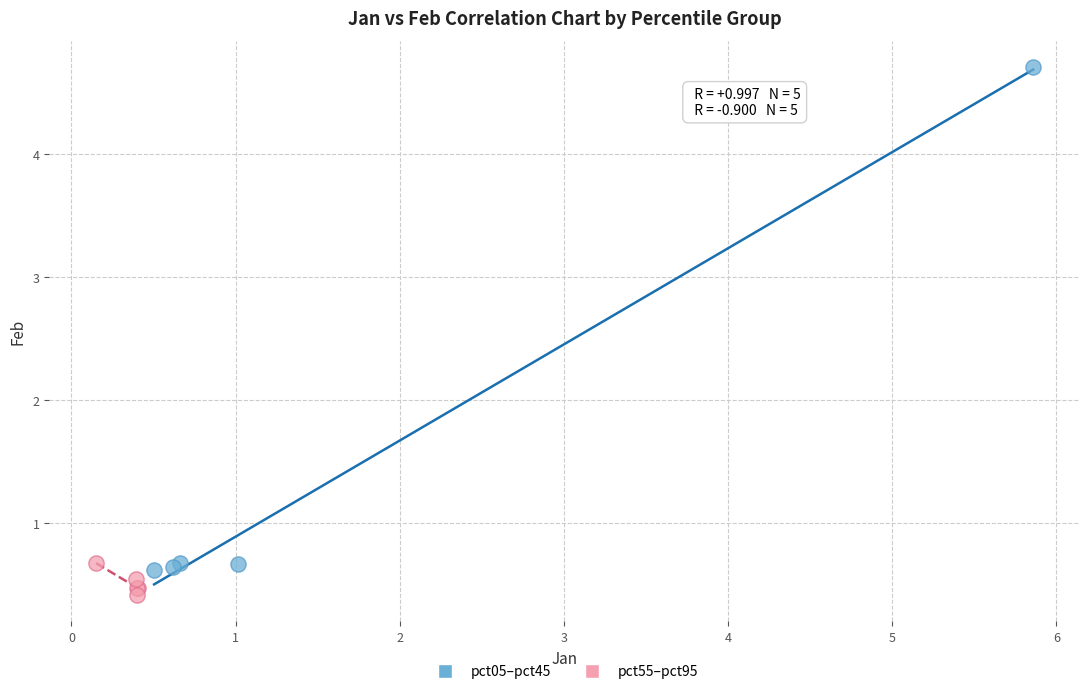

Which series has the widest spread of Y values?

pct05–pct45